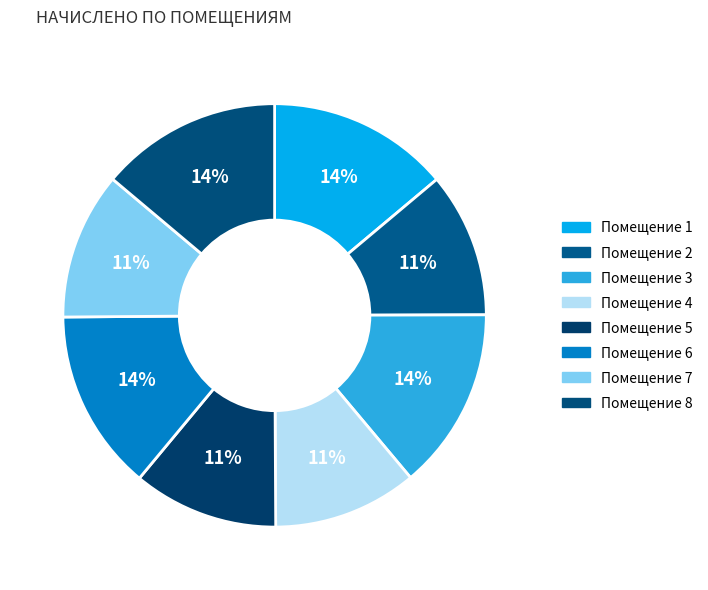

Count the number of slices in the pie.

8